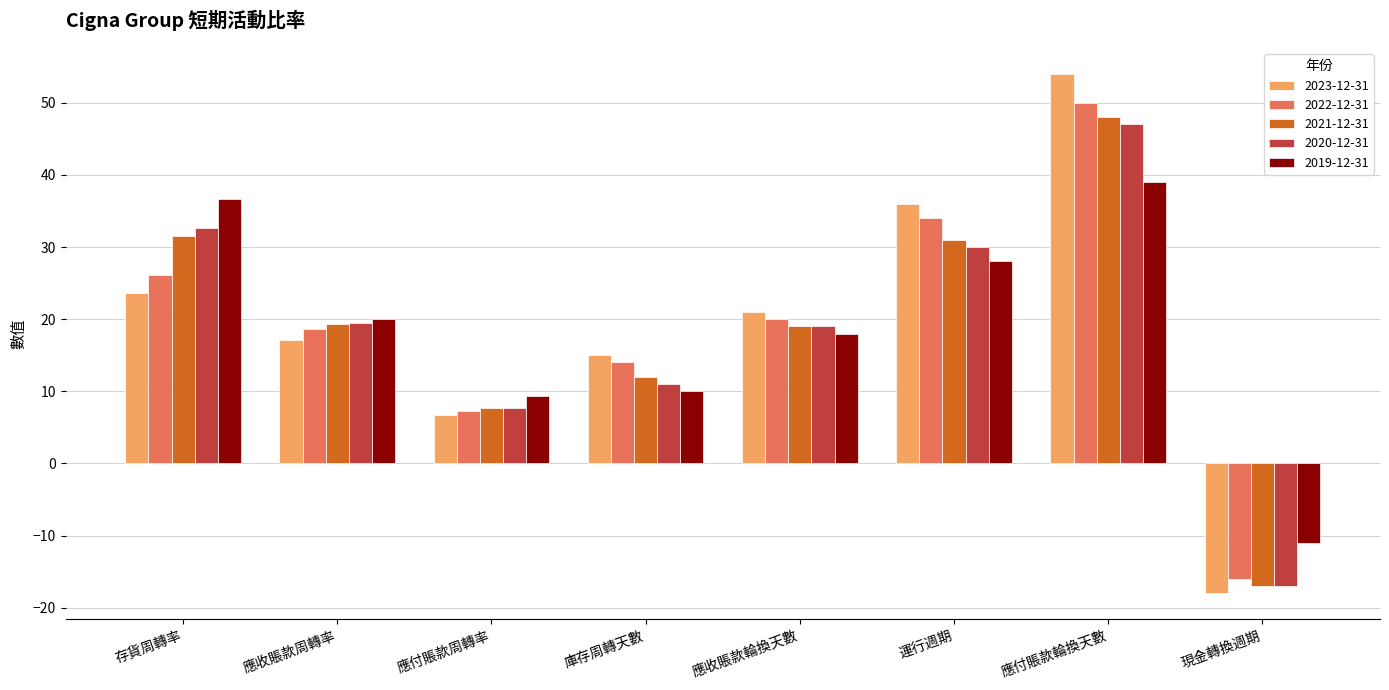

Which series has the widest spread of values?

2023-12-31